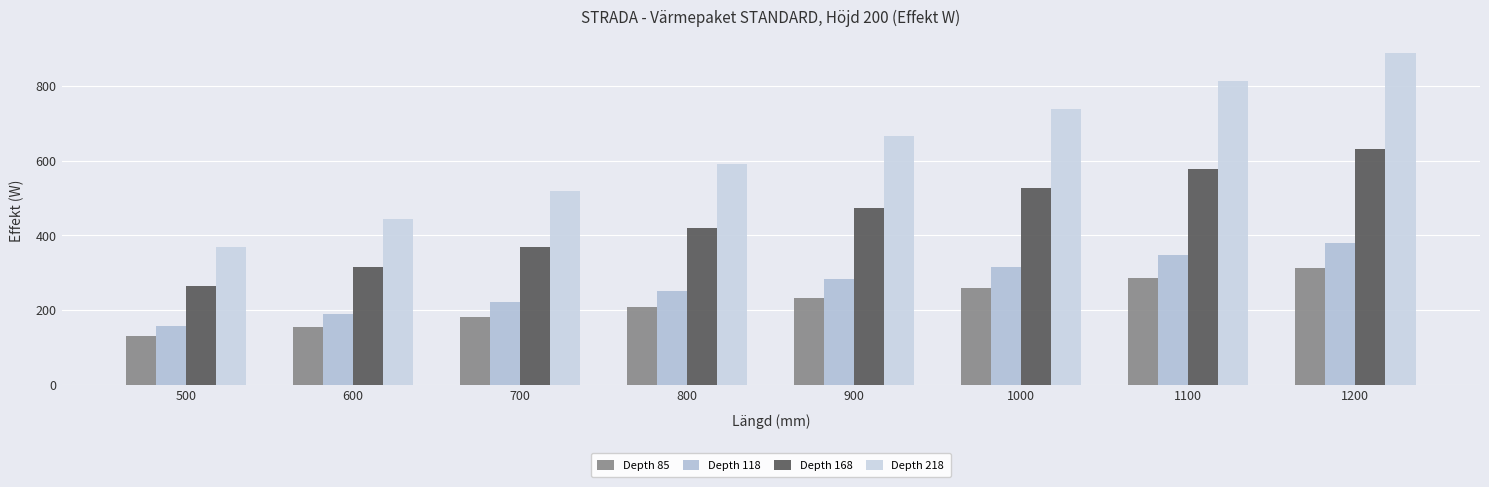

Is the value of Depth 85 at 500 greater than the value of Depth 118 at 500?

No